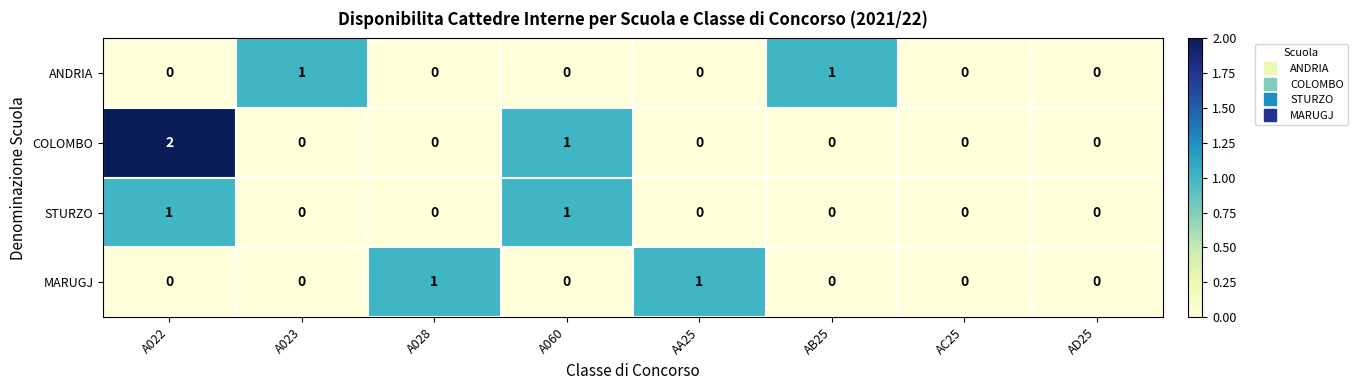

Which series has the widest spread of values?

COLOMBO